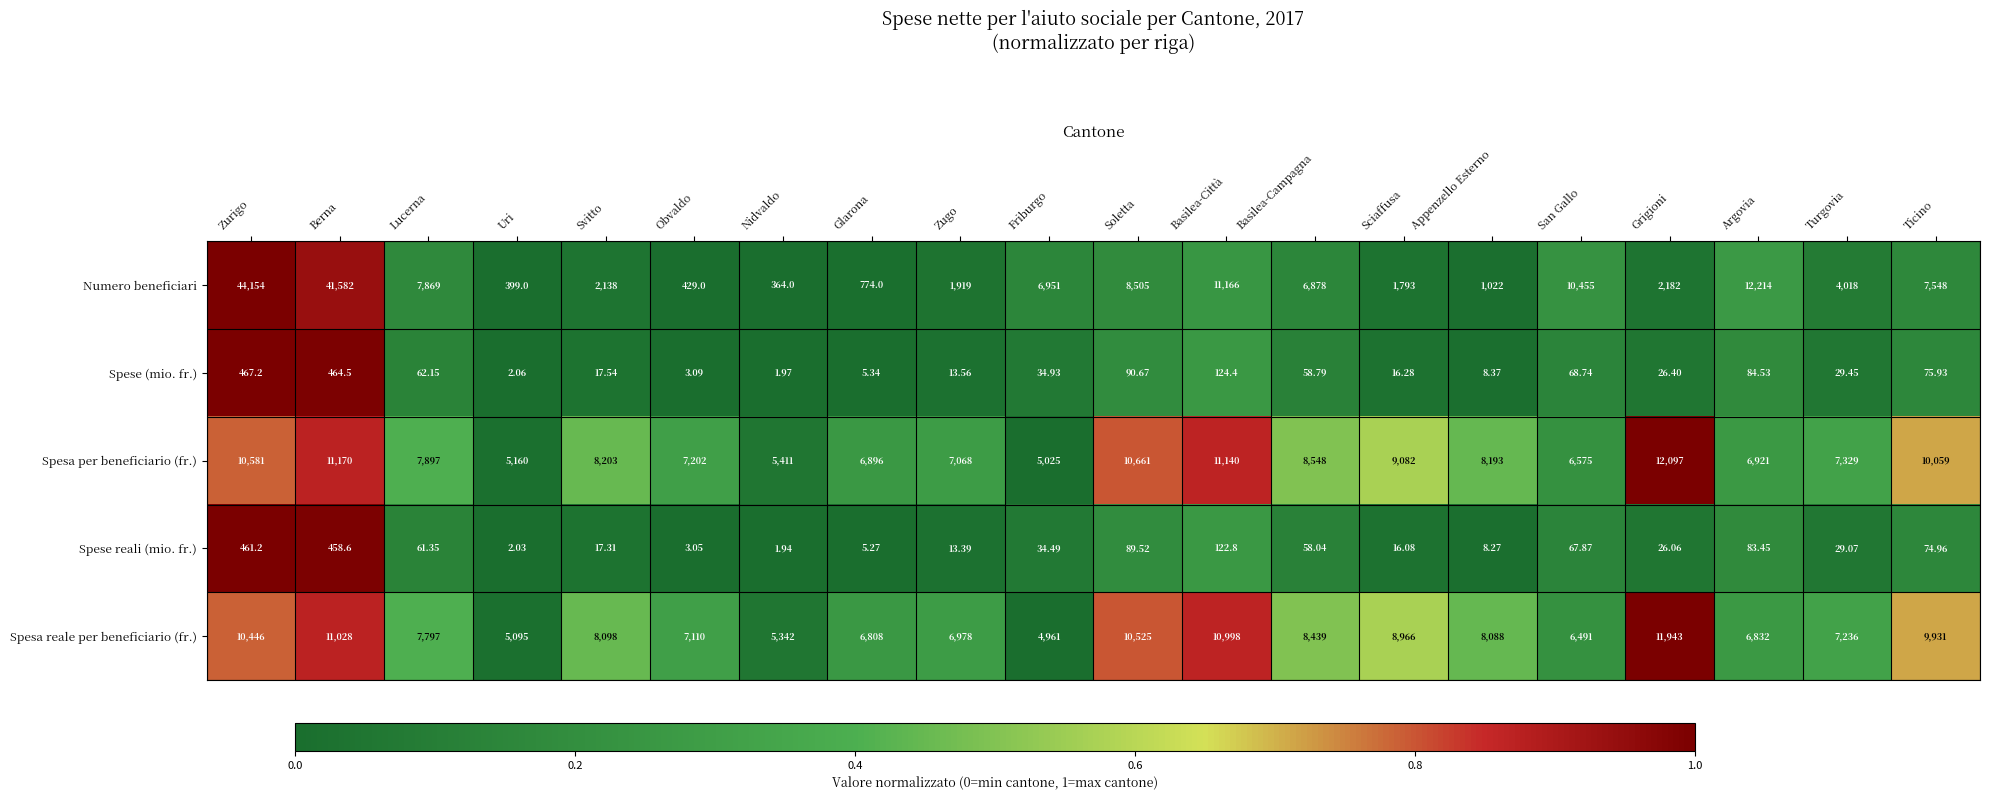

What is the spread (max minus min) of values at Basilea-Campagna?

8490.0